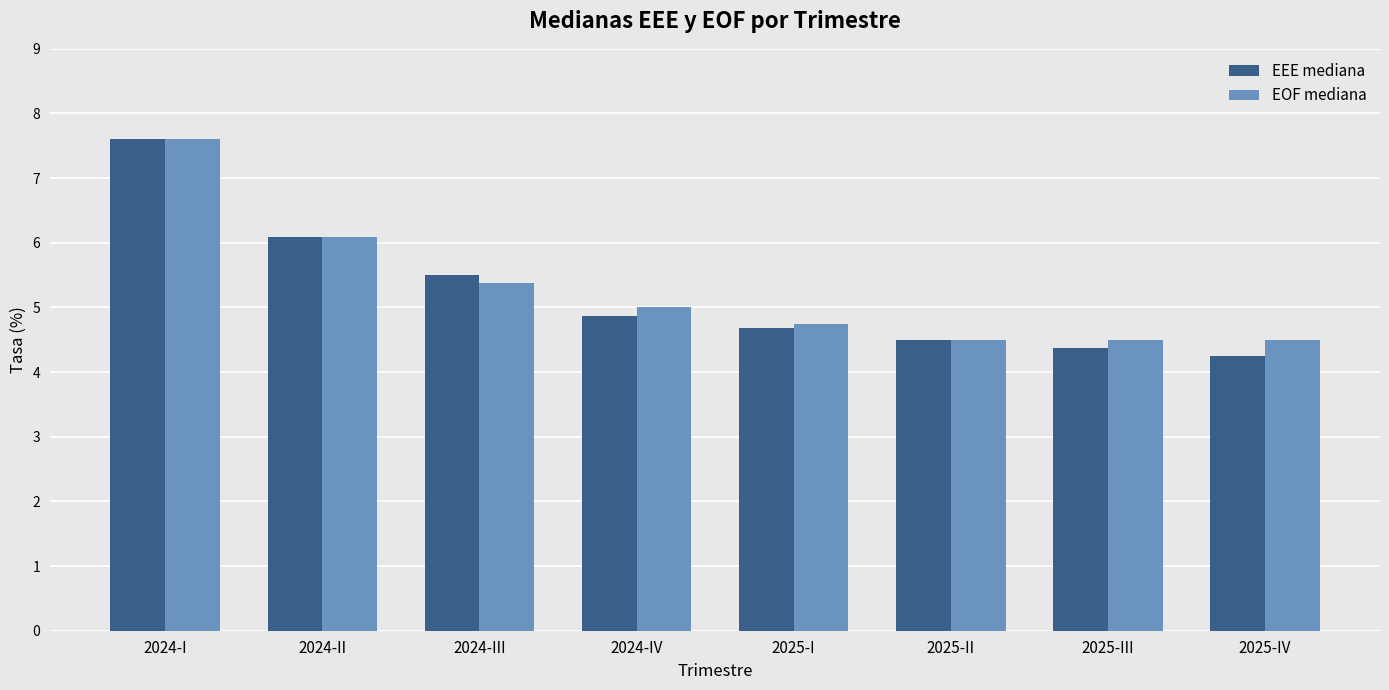

Which series has the largest range (max minus min)?

EEE mediana